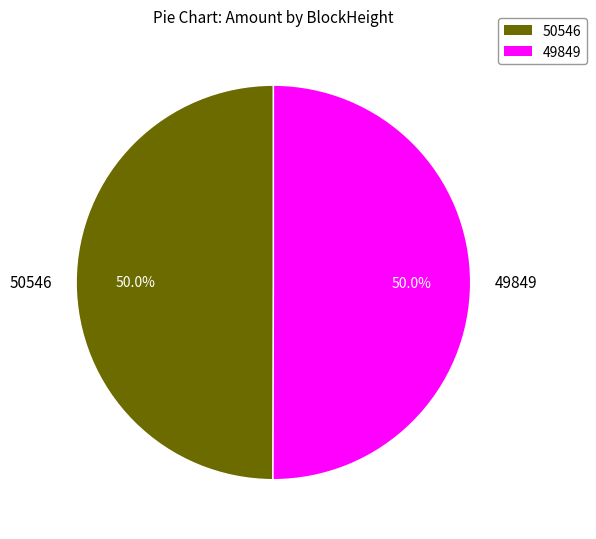

Combined, what portion of the pie is 50546 and 49849?

100.0%